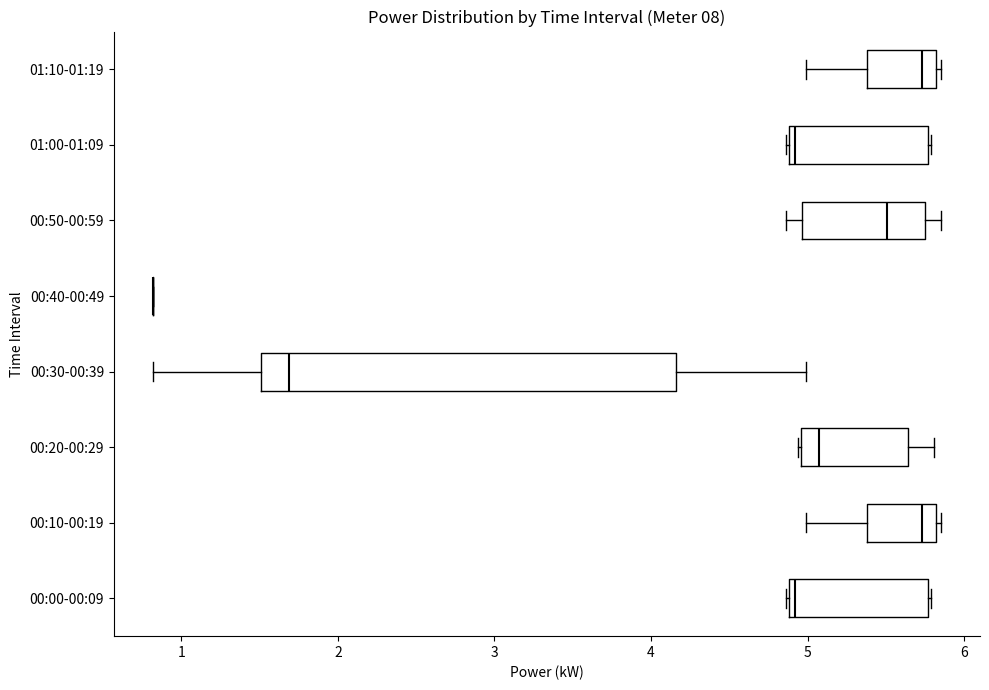

Comparing the boxes themselves (not the whiskers), which one is the widest?

00:30-00:39